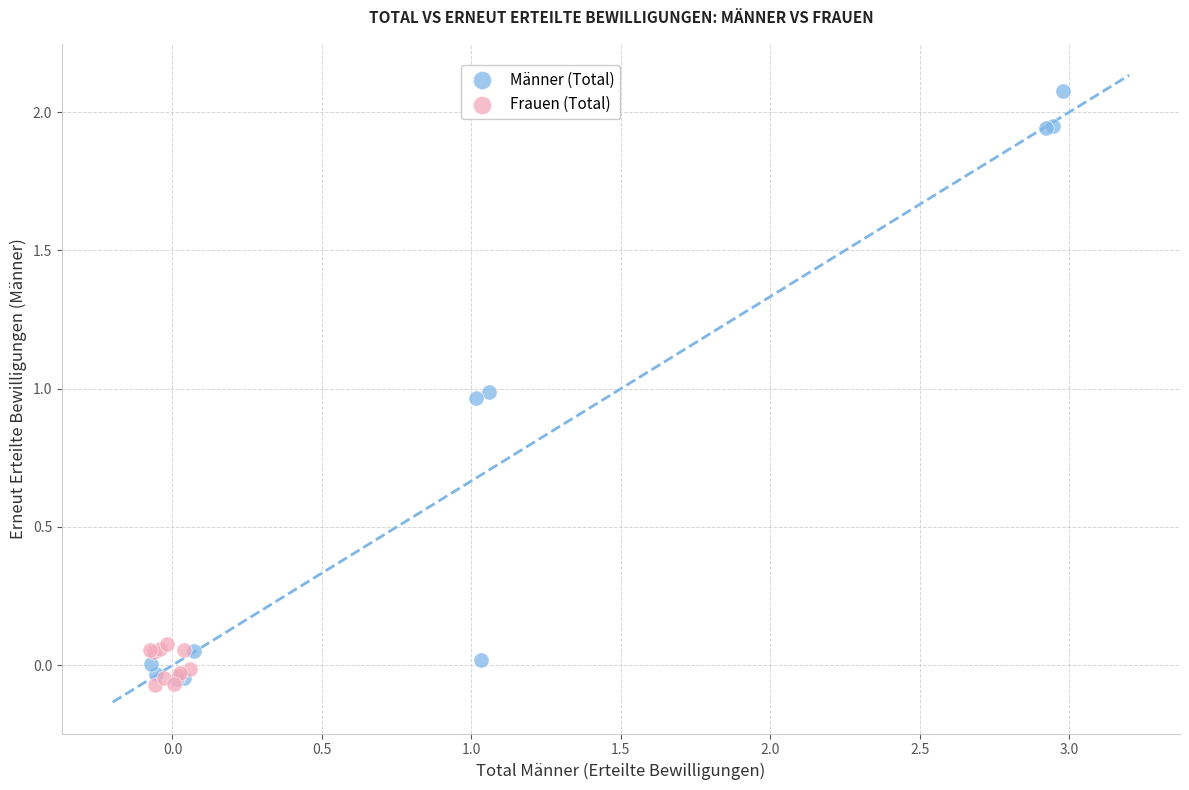

Which series reaches the minimum Y coordinate?

Frauen (Total)